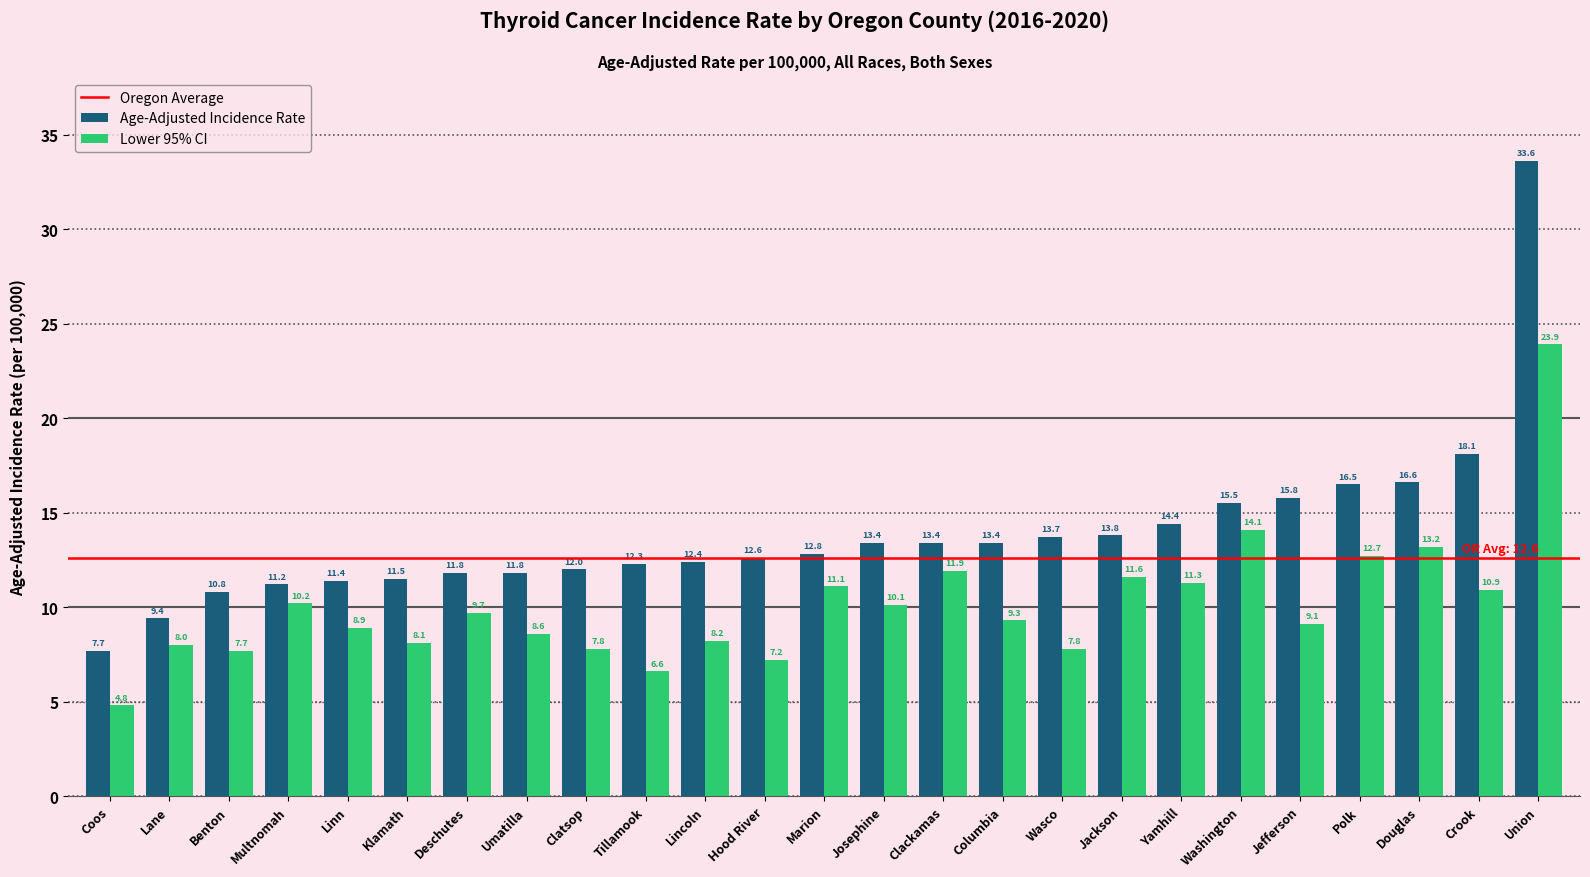

What is the value of the Lower 95% CI bar at the 8th from the left?

8.6